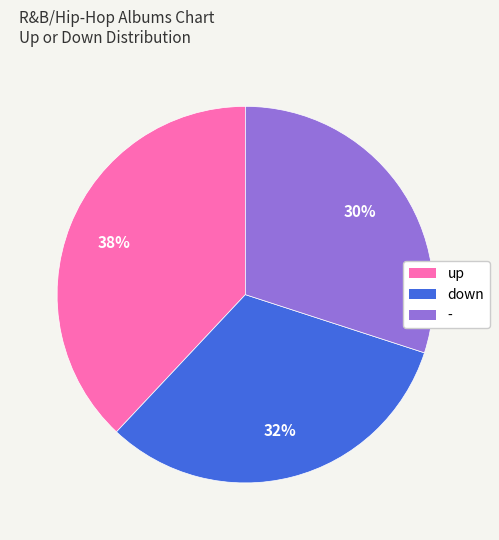

Is the sum of - and up greater than half?

Yes